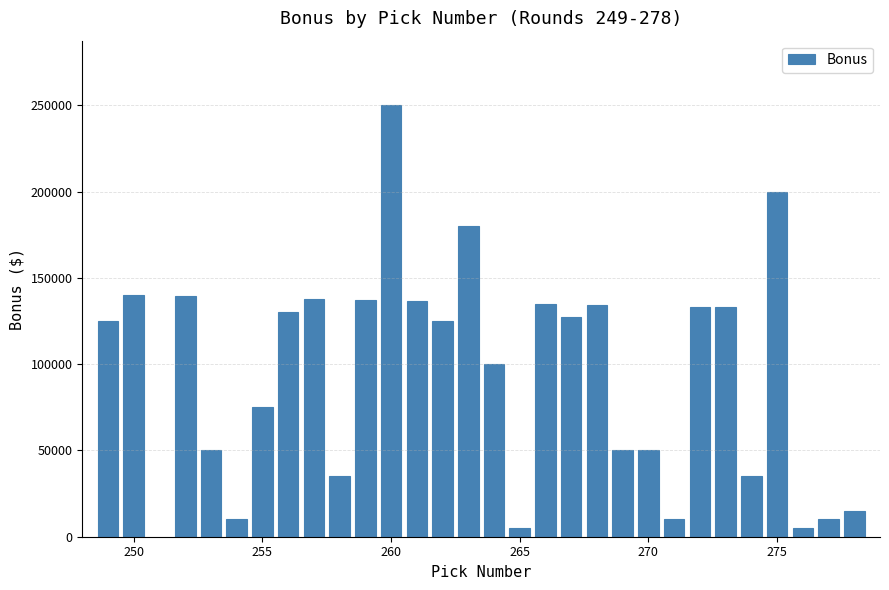

What is the value of the 25th bar from the left?

35000